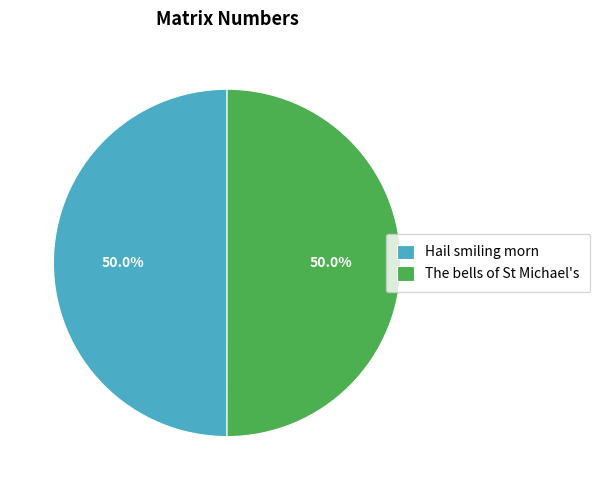

What is the ratio of the value at The bells of St Michael's to the value at Hail smiling morn?

1.0